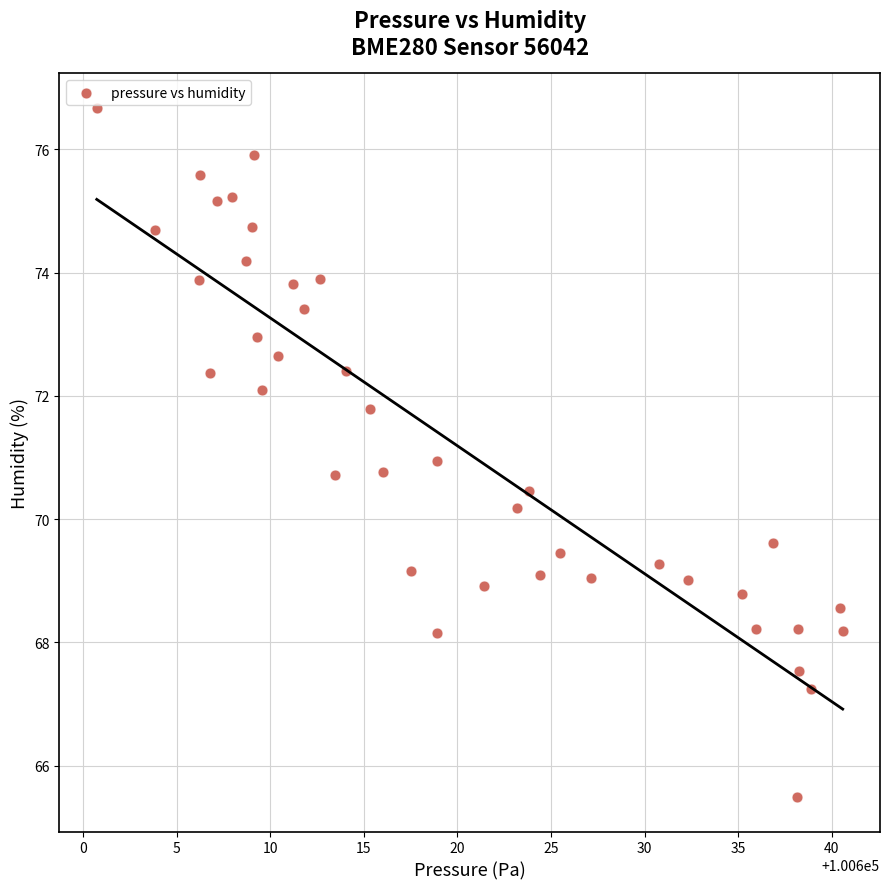

What is the range of Y values (max minus min)?

11.2